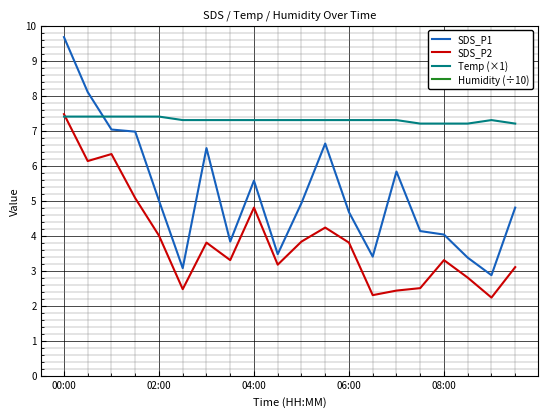

Rank the series by their average value, from lowest to highest.

SDS_P2, SDS_P1, Temp (×1), Humidity (÷10)